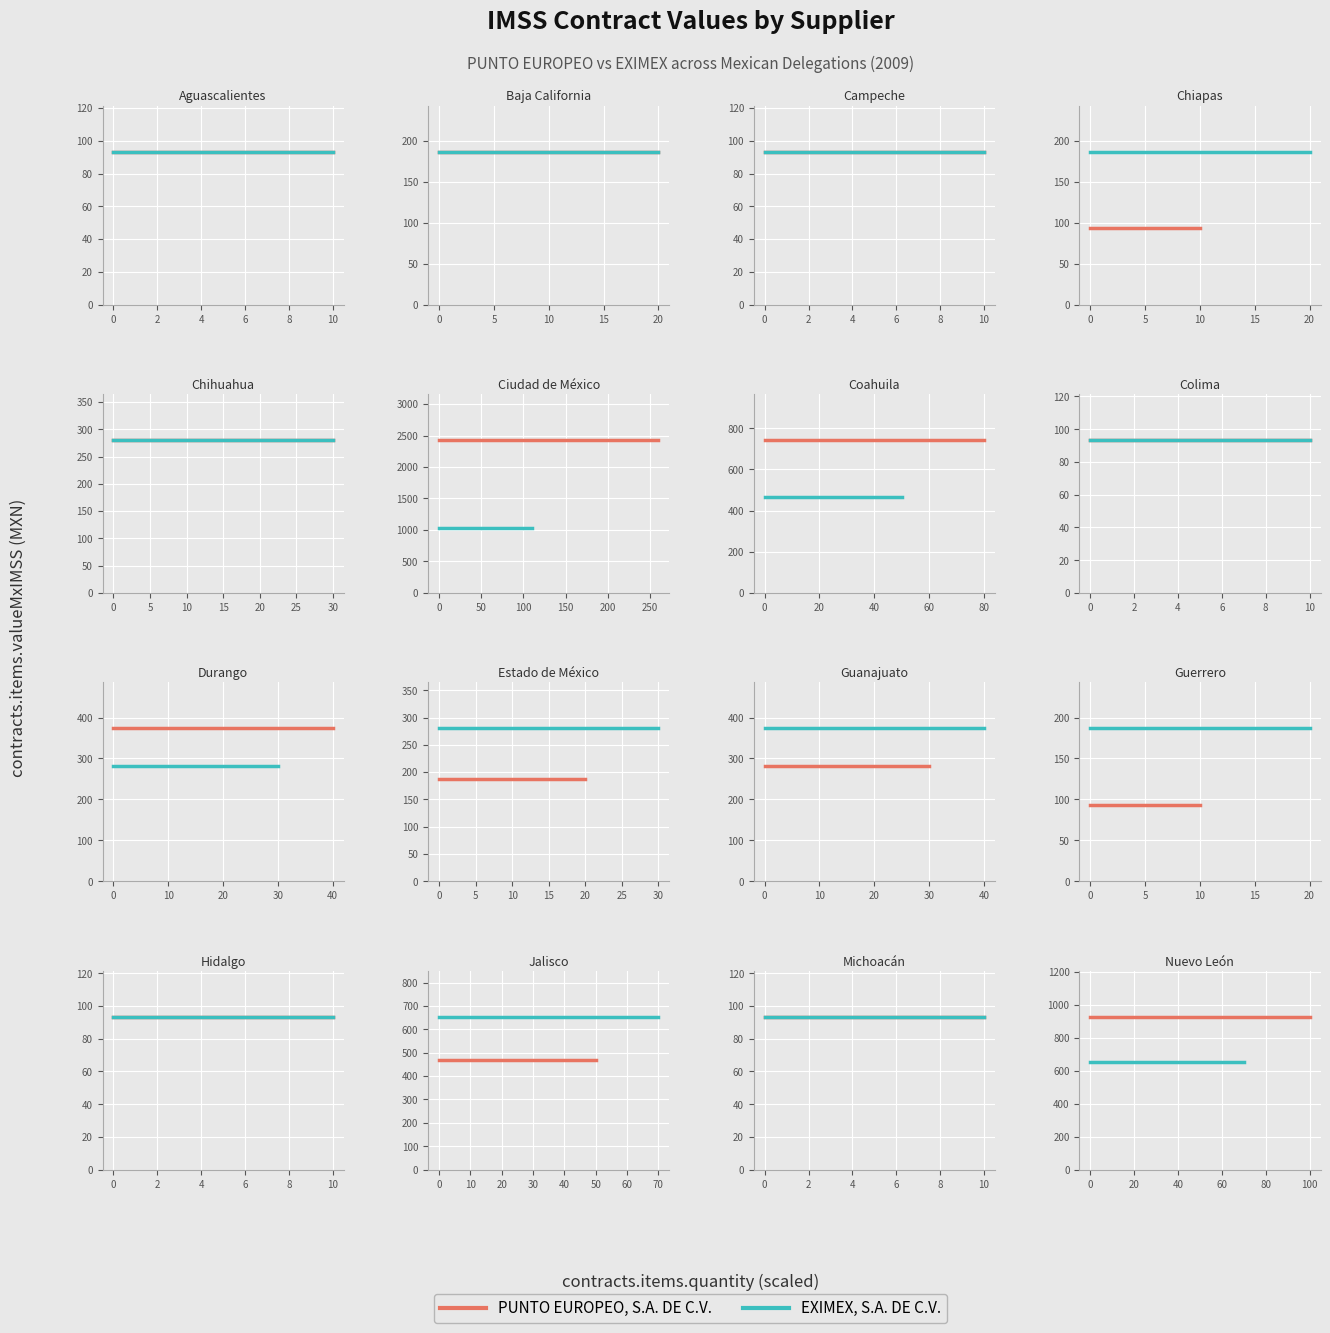

How many lines are shown in the chart?

2